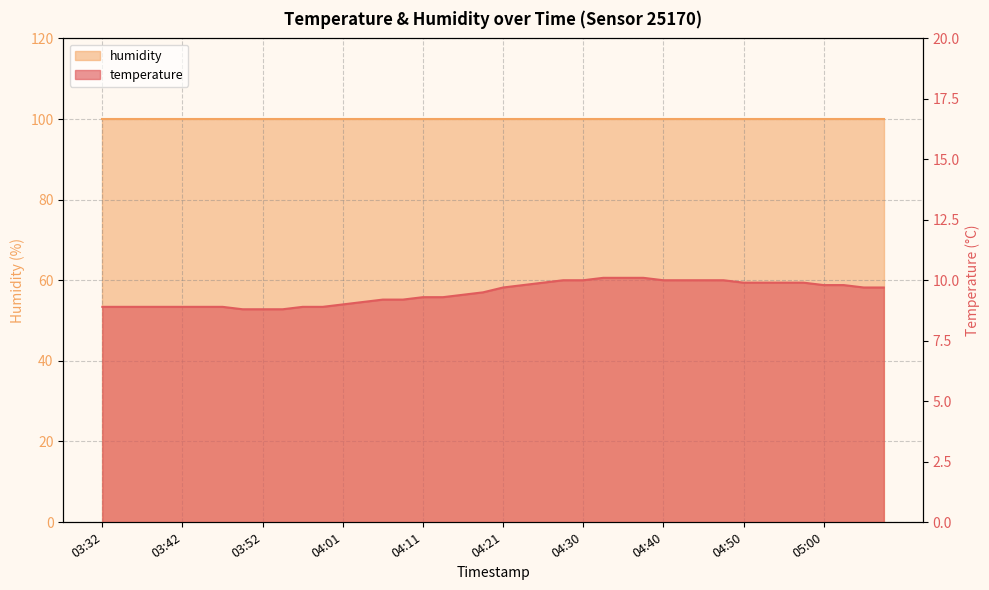

The value at 03:42 is 5.2. True or false?

False